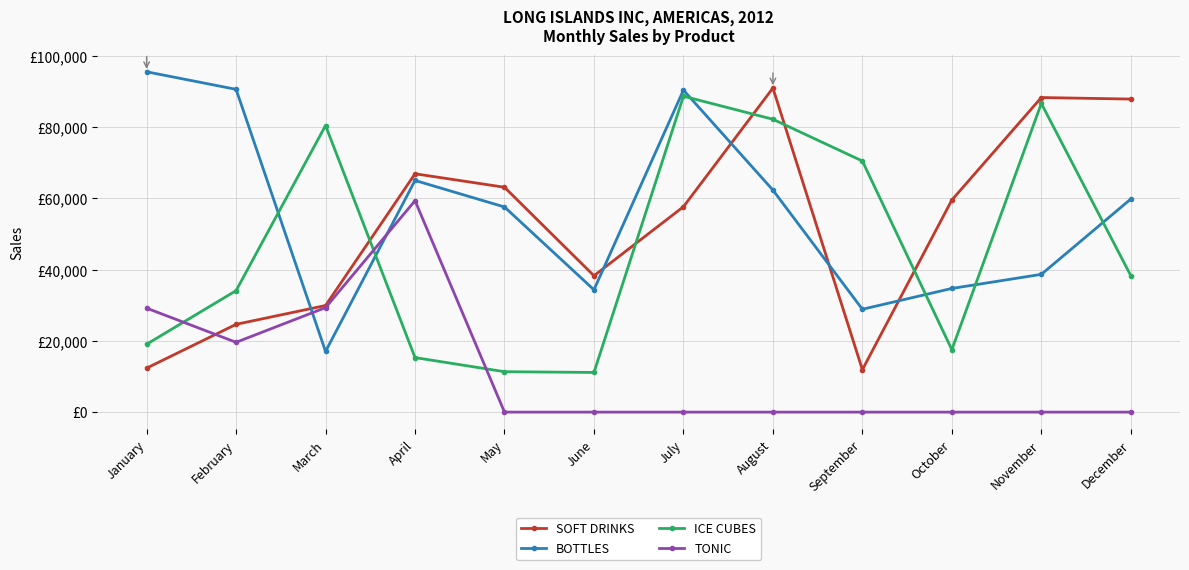

Does the chart have visible grid lines?

Yes